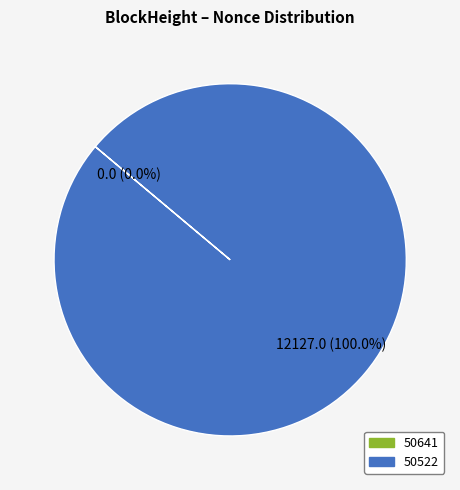

The 50641 slice represents 0% of the pie. True or false?

True